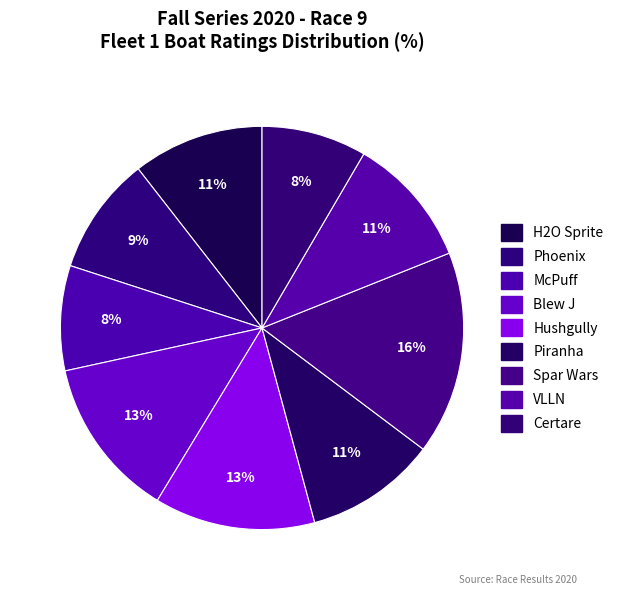

Which slice is the smallest?

McPuff